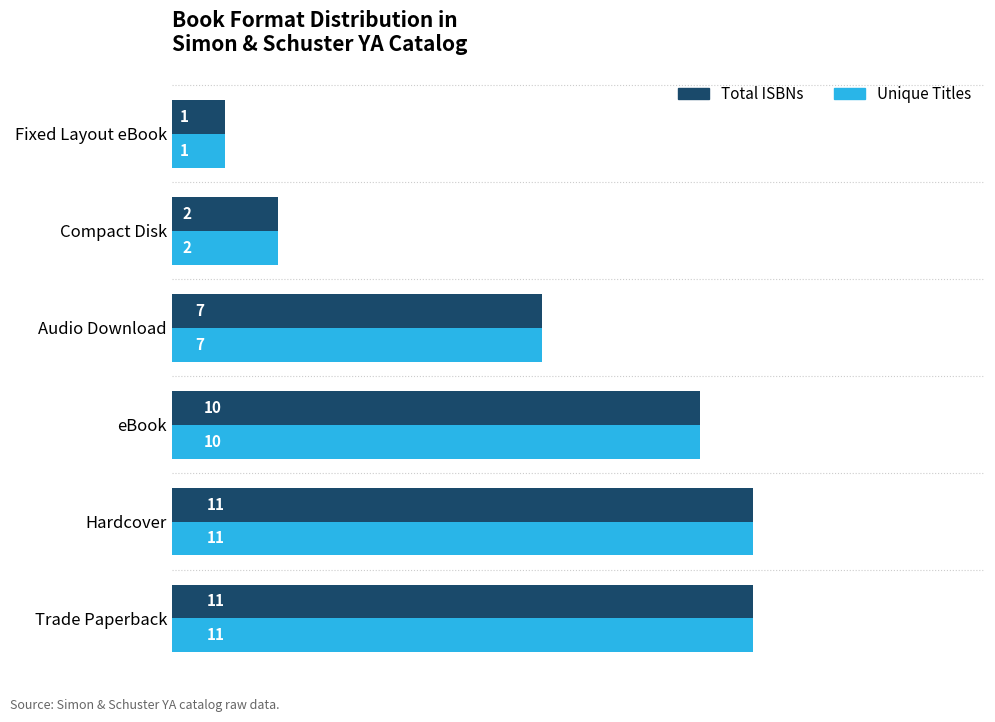

How many data points in Unique Titles are less than 10?

3